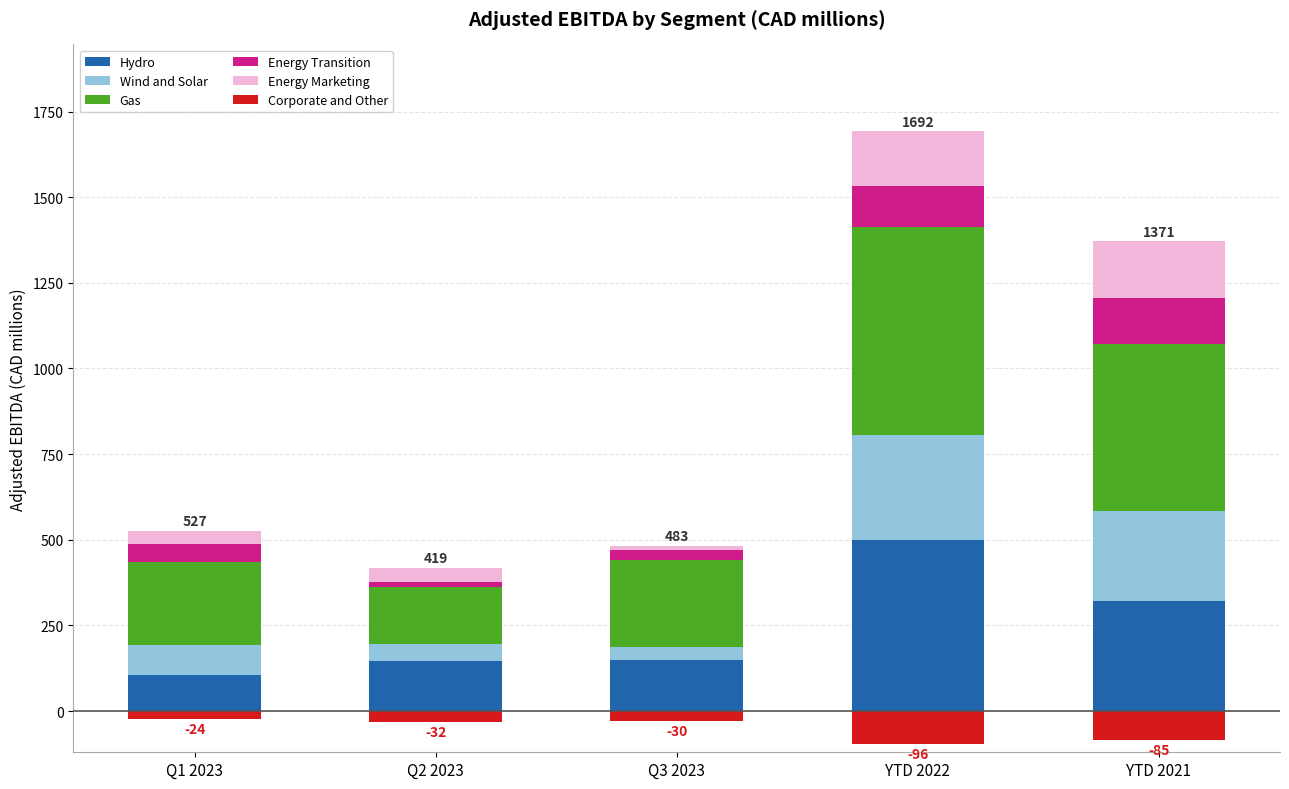

List the series in order of their peak value, lowest first.

Corporate and Other, Energy Transition, Energy Marketing, Wind and Solar, Hydro, Gas